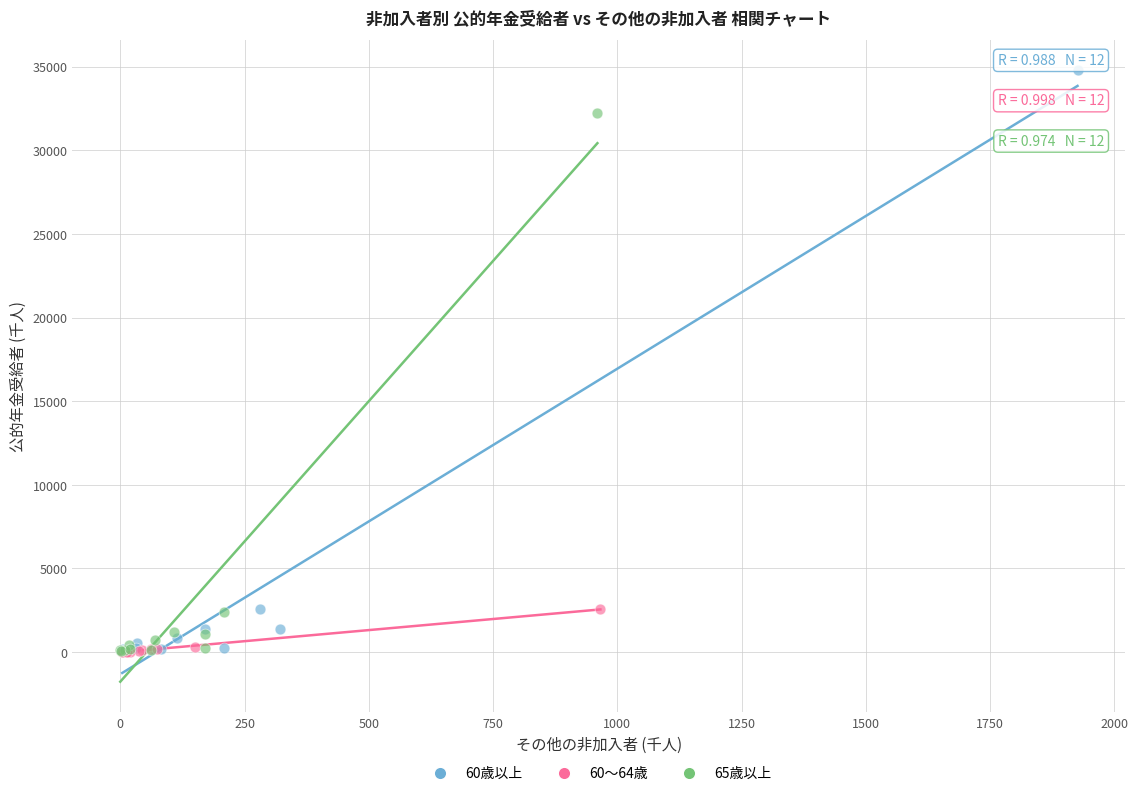

Which series reaches the maximum Y coordinate?

60歳以上